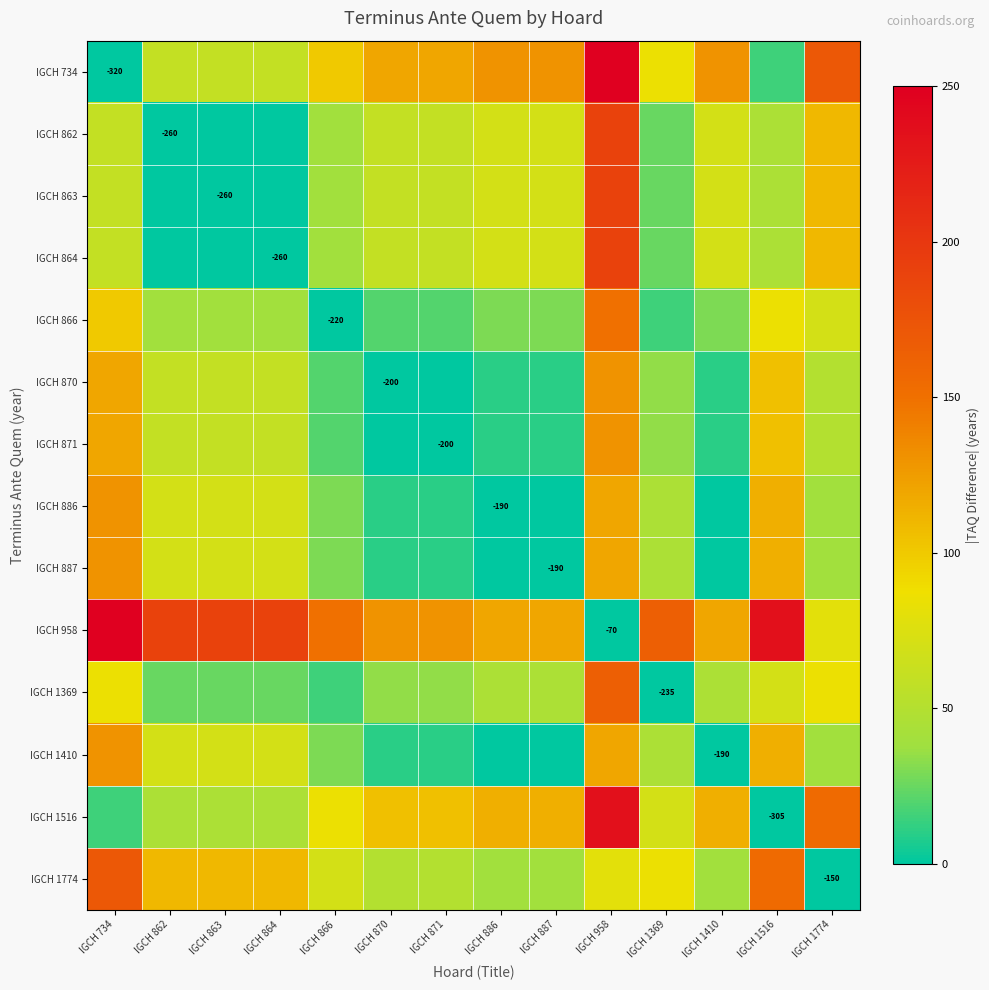

True or false: IGCH 1516 has a value of -403 at IGCH 1516.

False